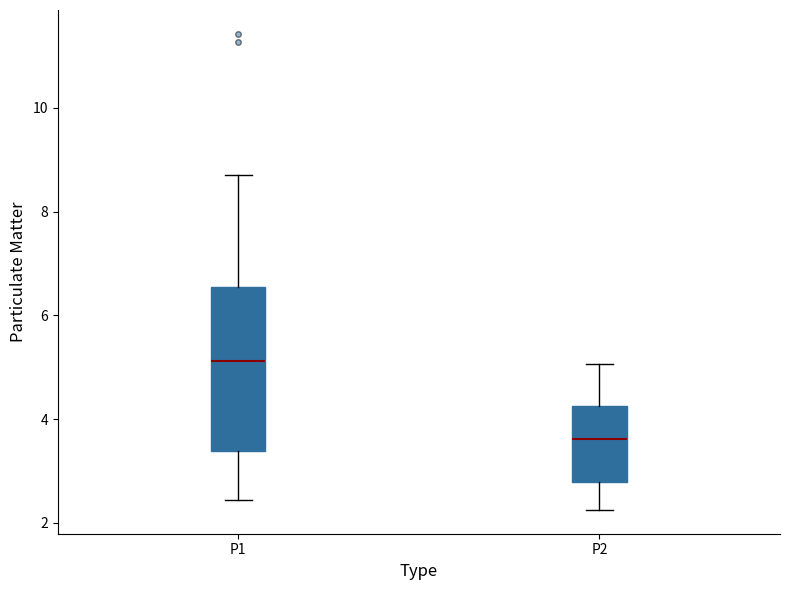

Where does the lower whisker of the box for P1 end on the y-axis? The values are not printed on the chart, so give them approximately, as read against the axis.

2.4